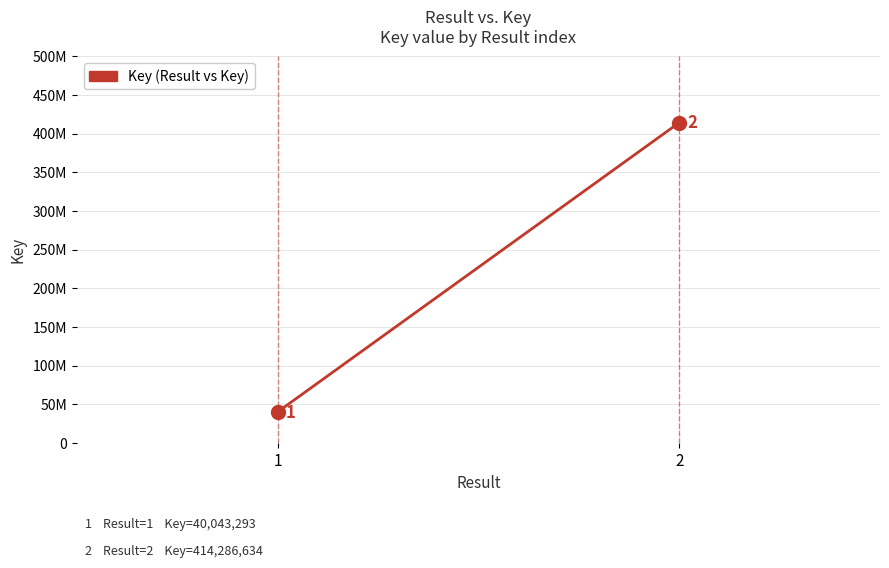

List the labels in order of value, smallest first.

1, 2